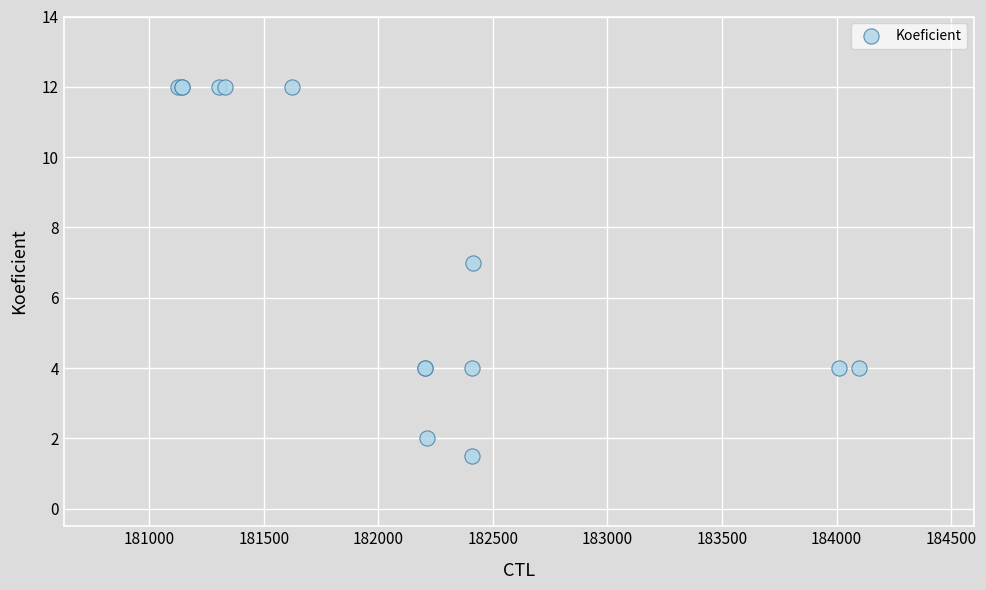

What Y value in the scatter plot is closest to 6?

7.0